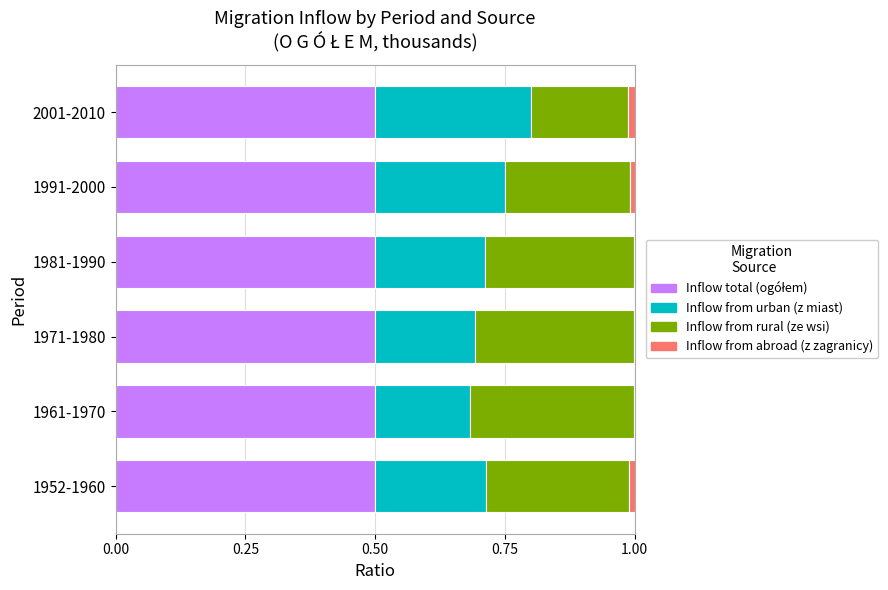

How many data points does each series have?

6